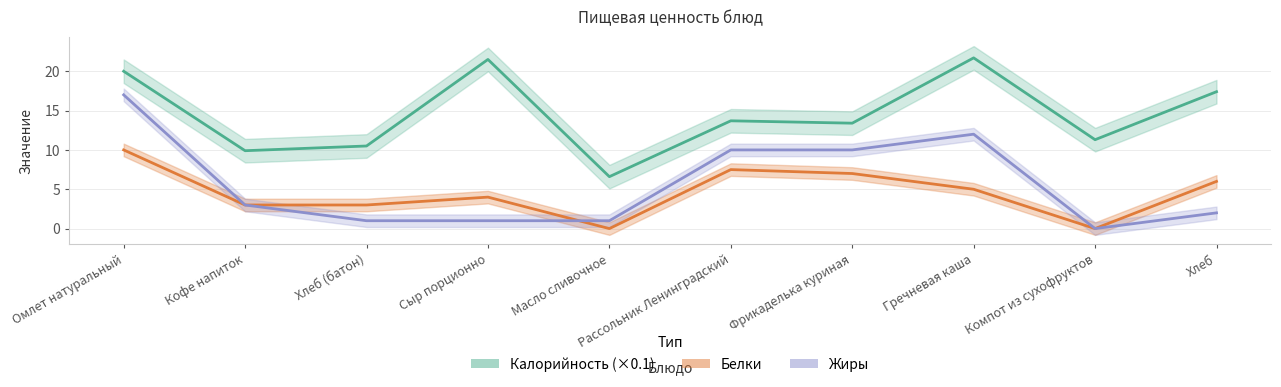

True or false: Калорийность and Жиры intersect in this chart.

False